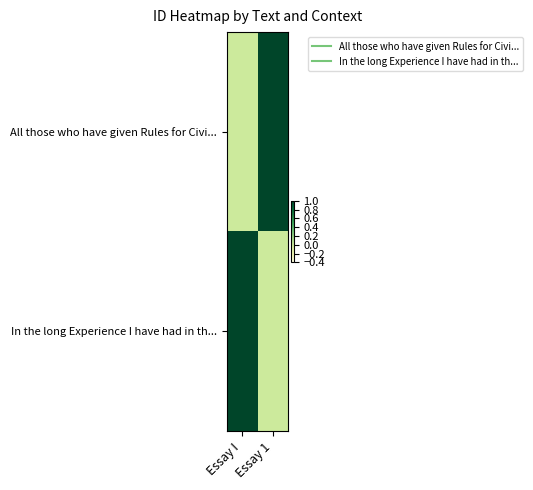

What is the total value across all series at Essay I?

1